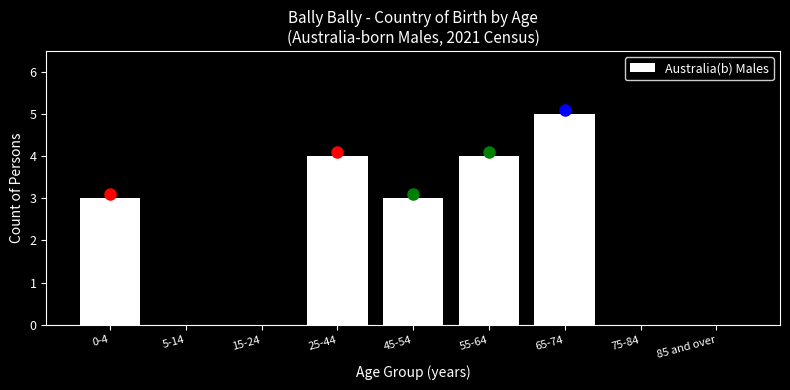

Reading left to right, list all the values displayed in this chart.

0-4=3	5-14=0	15-24=0	25-44=4	45-54=3	55-64=4	65-74=5	75-84=0	85 and over=0